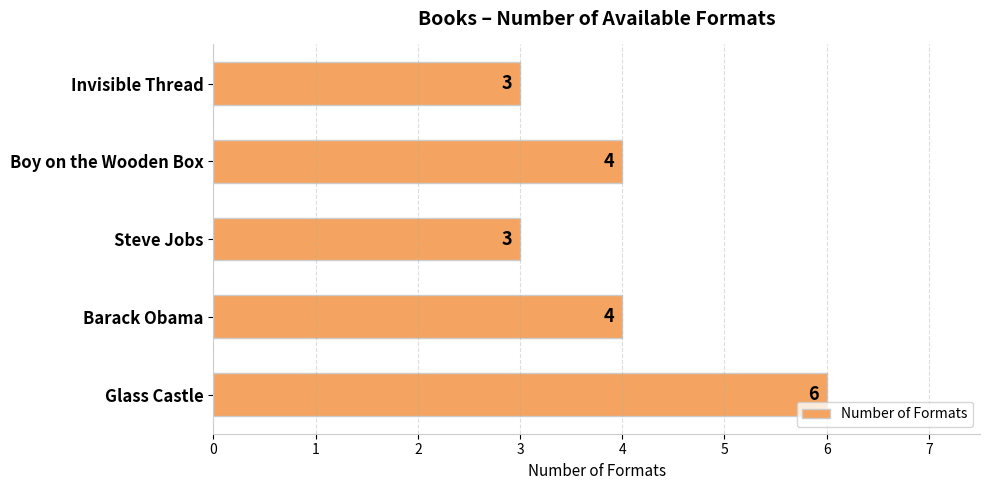

What is the difference between the maximum and minimum values?

3